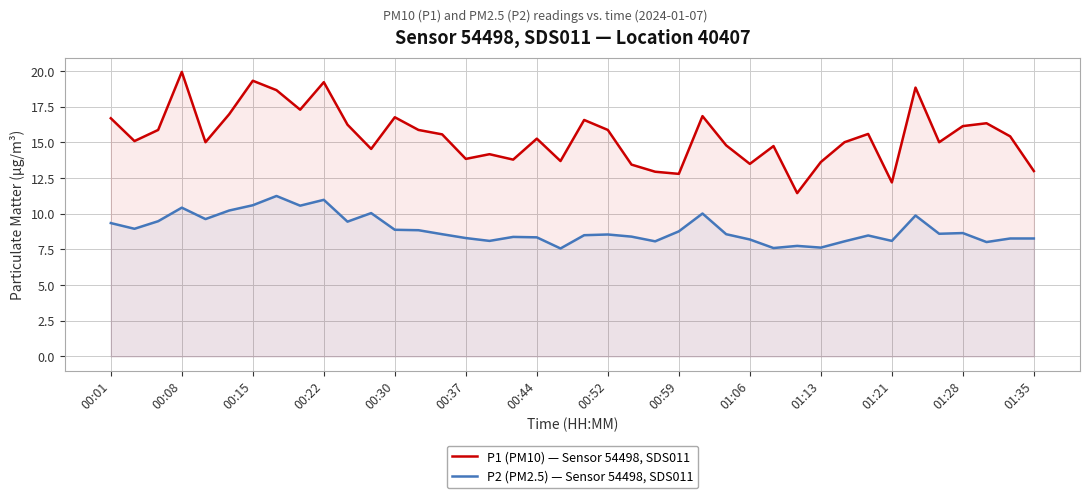

Which series has the largest total across all categories?

P1 (PM10) — Sensor 54498, SDS011